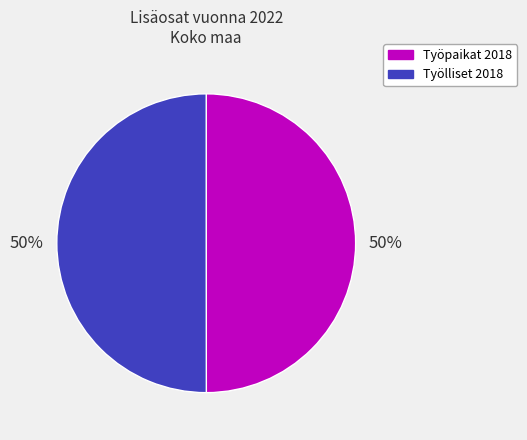

What is the ratio of the value at Työlliset 2018 to the value at Työpaikat 2018?

1.0